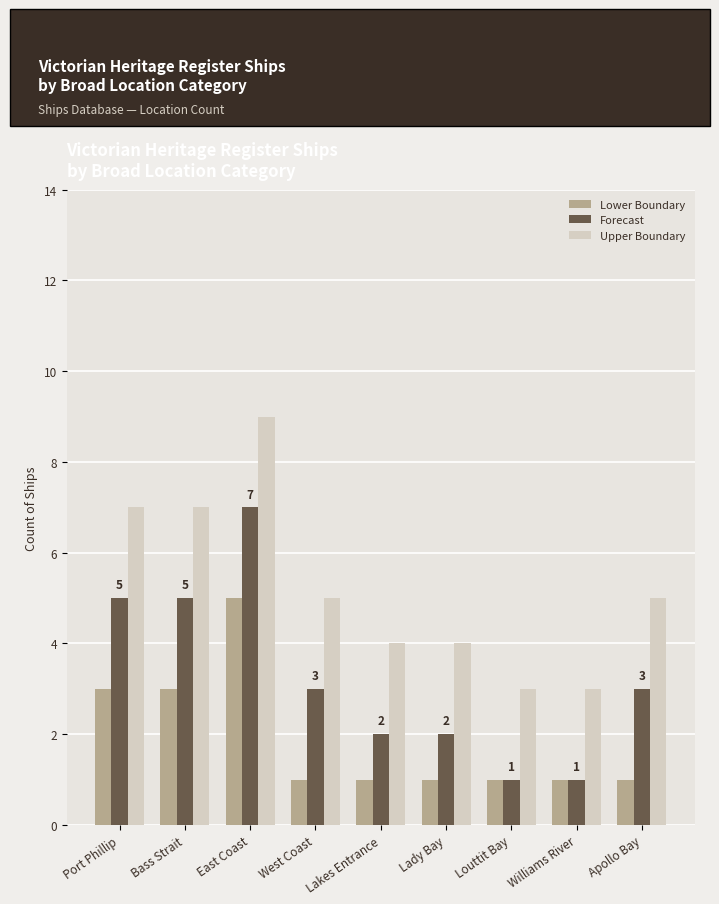

What are all the series names shown in the legend?

Lower Boundary, Forecast, Upper Boundary